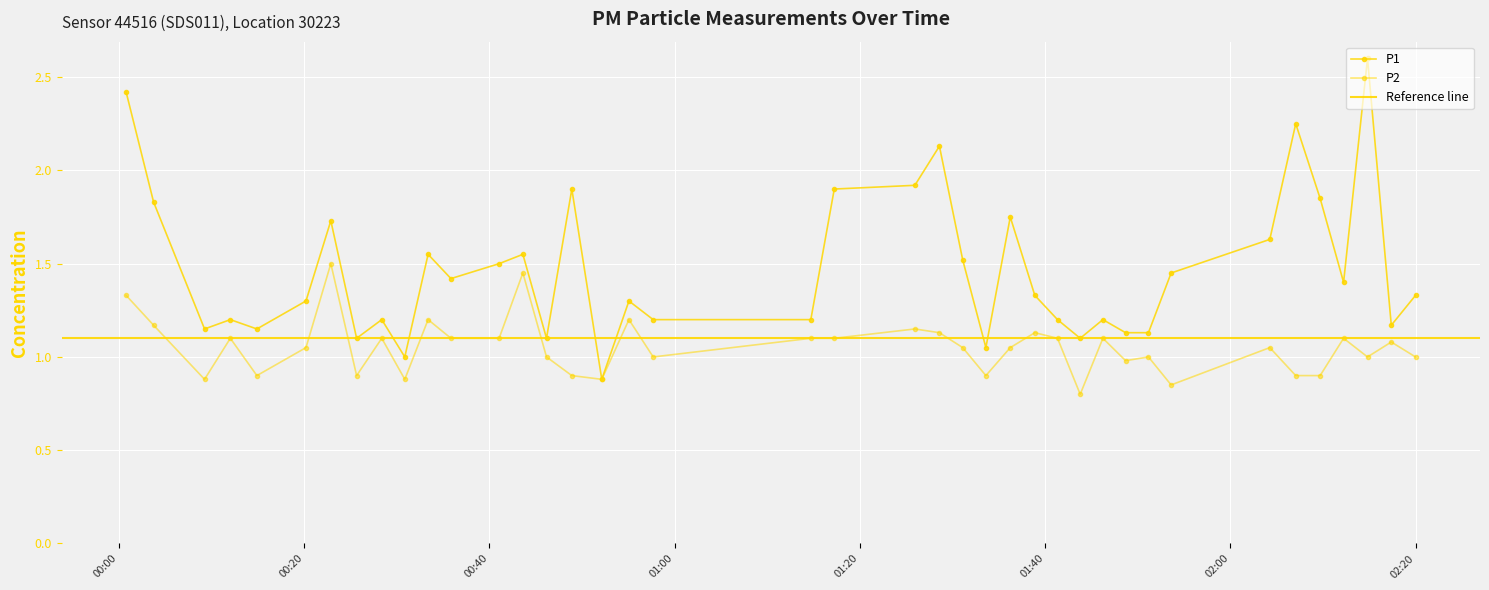

True or false: P2 has more than 1 interior local peaks.

True